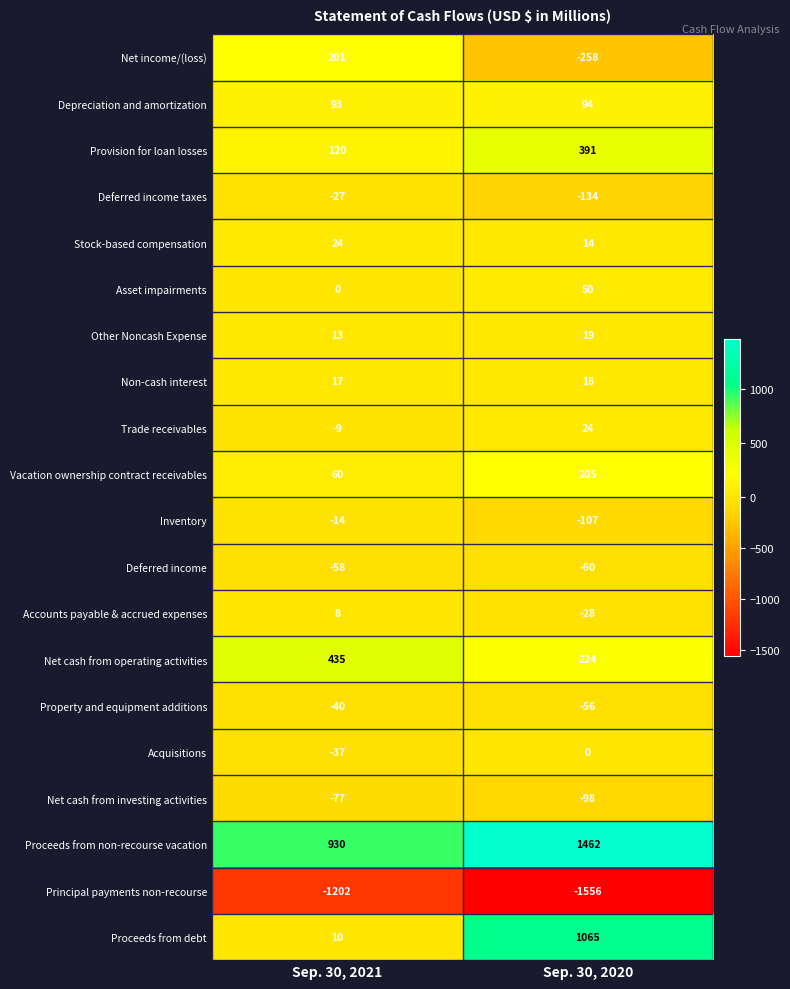

At which category is the sum across all series the highest?

Sep. 30, 2020